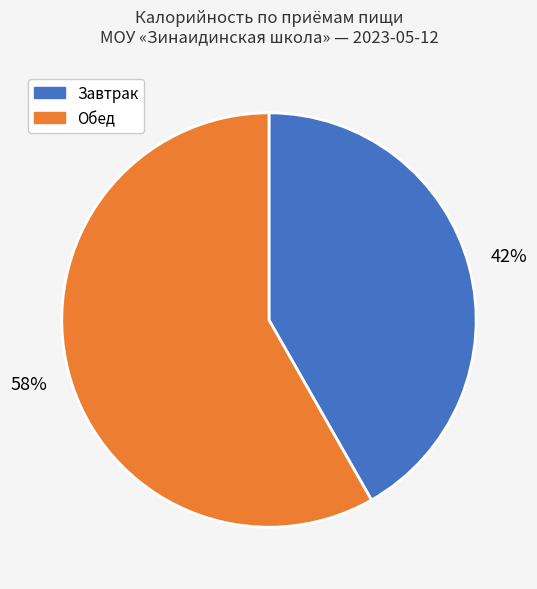

Does any single category account for the majority?

Yes